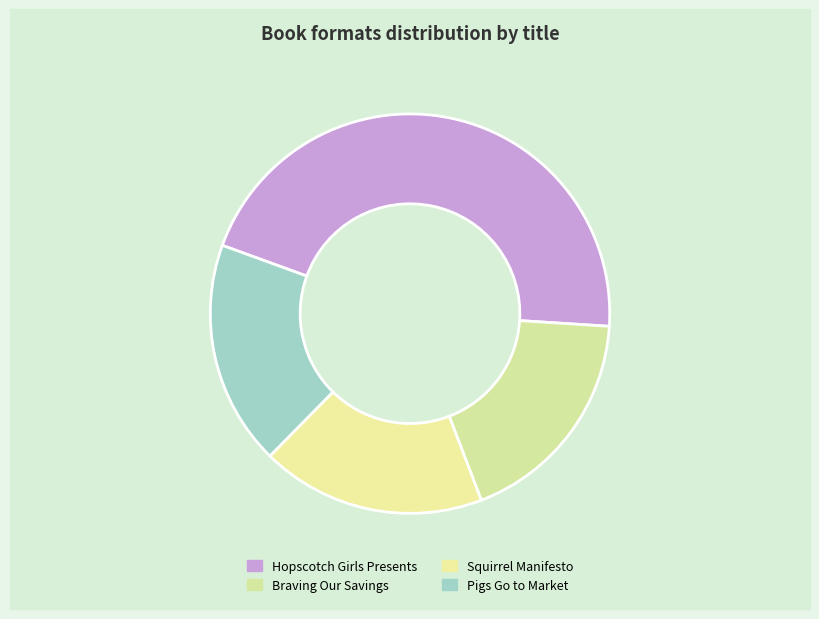

To the nearest percent, what is the difference between the Pigs Go to Market and Hopscotch Girls Presents slice percentages?

27%